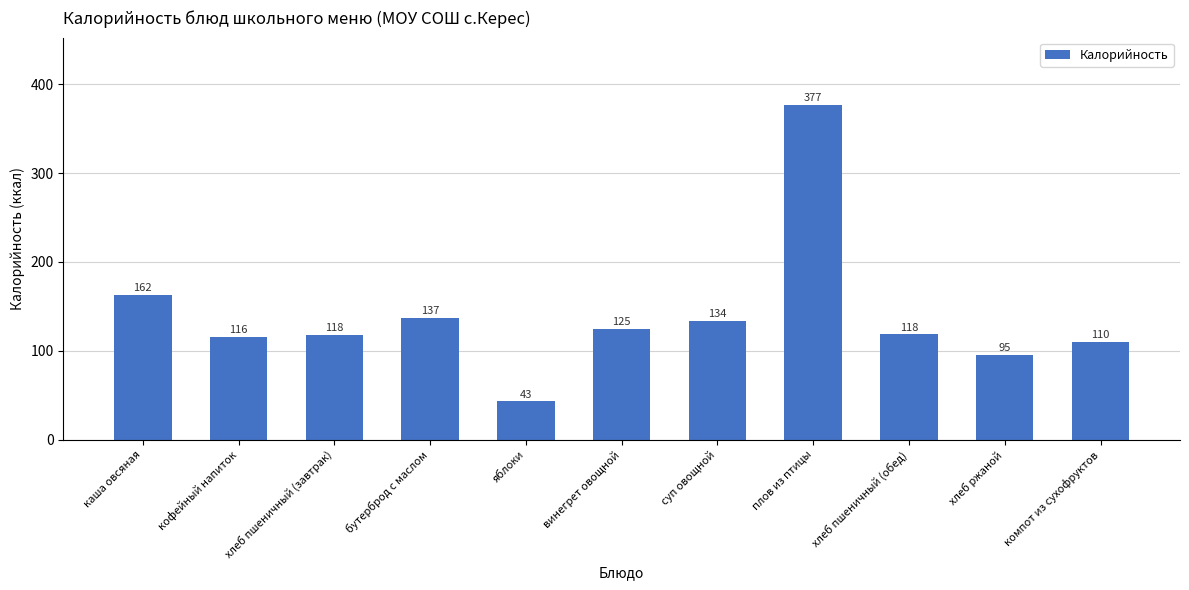

How many values are below 118?

4